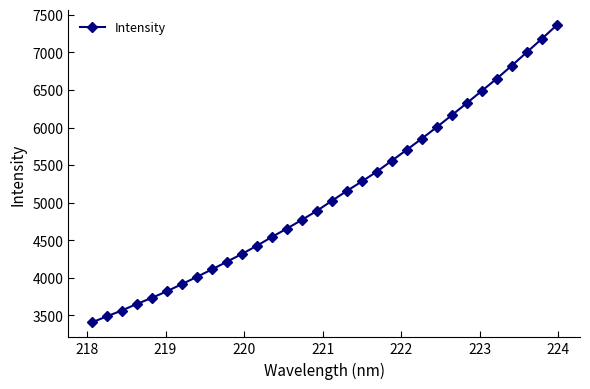

What is the difference between the maximum and minimum values?

3955.3